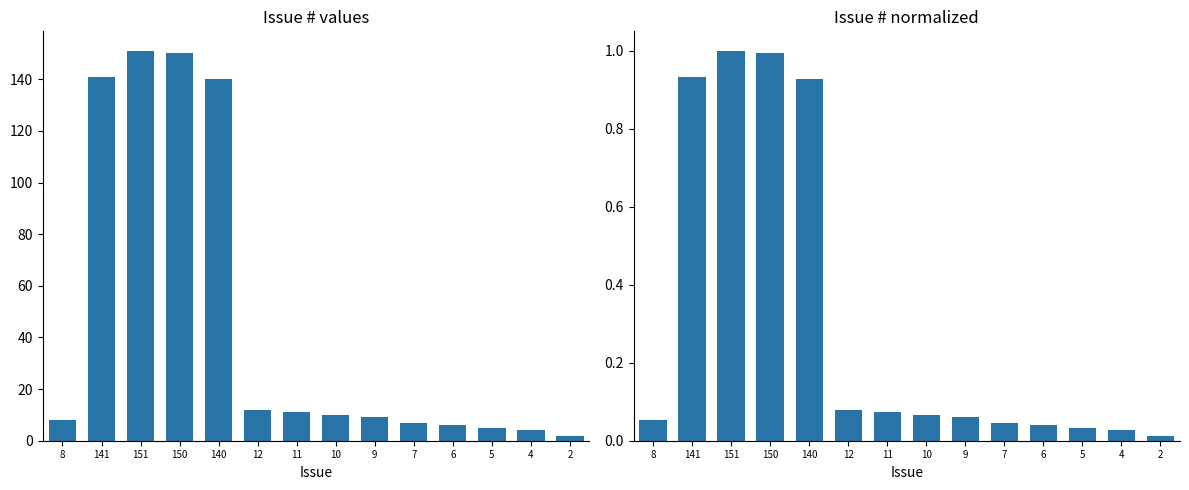

Between 8 and 10, which series saw the biggest shift?

#